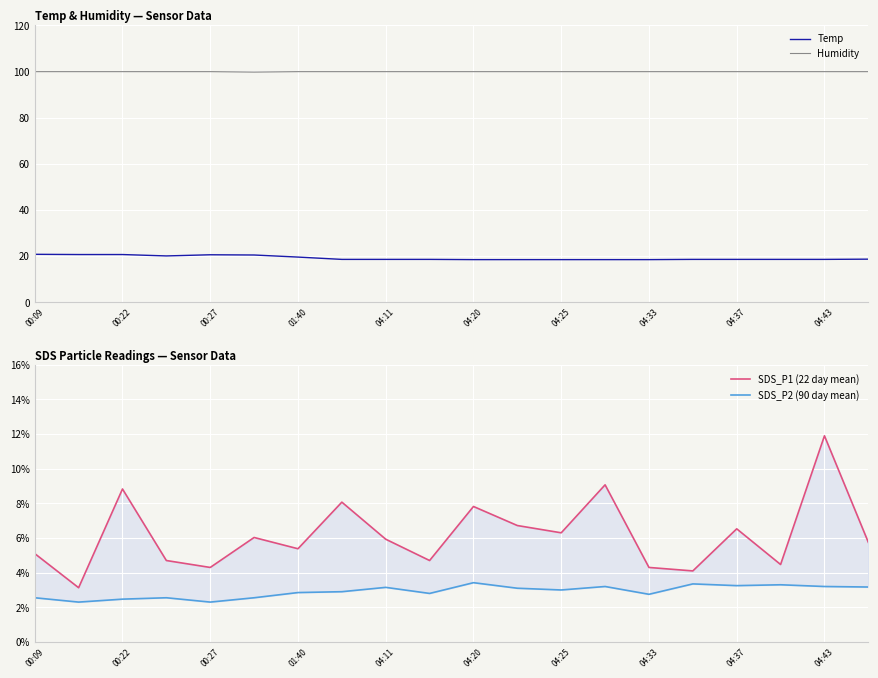

How many series are shown in this chart?

4